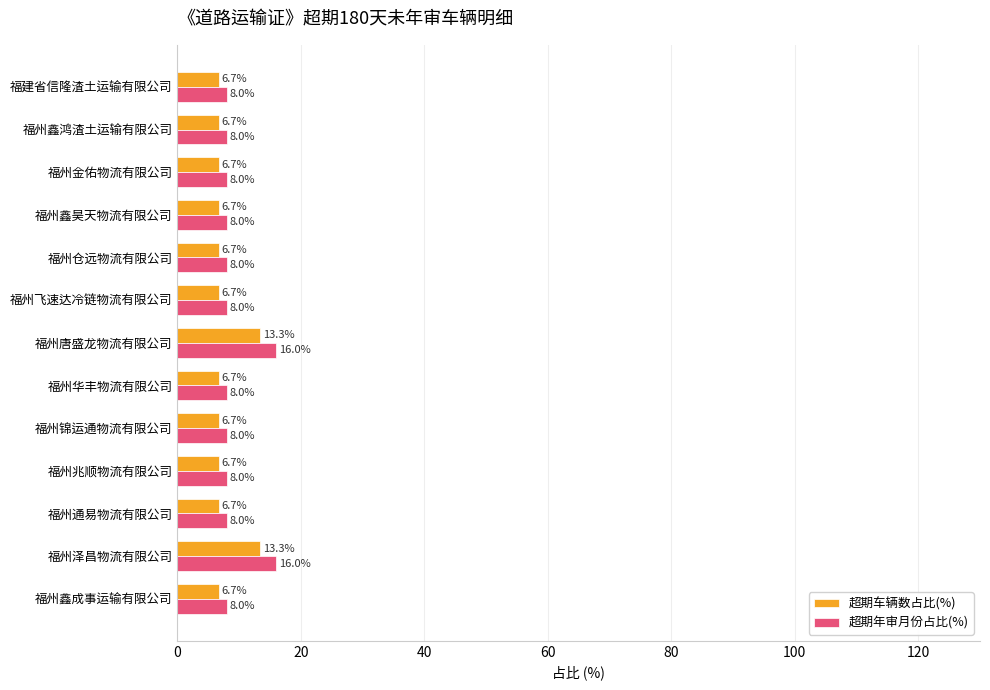

What is the difference between the maximum and minimum values in the 超期车辆数占比(%) series?

6.7